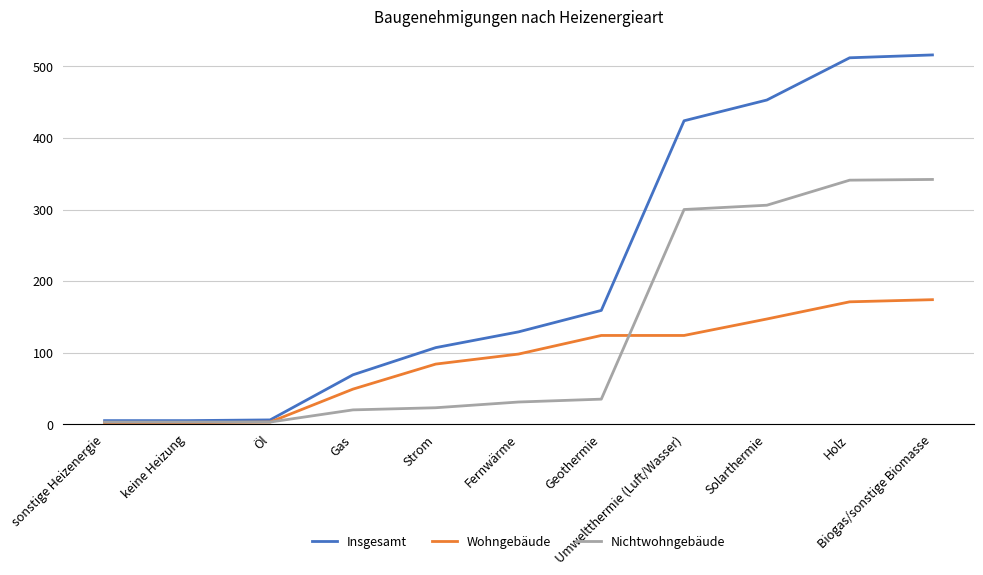

What position from the left is Umweltthermie (Luft/Wasser)?

8